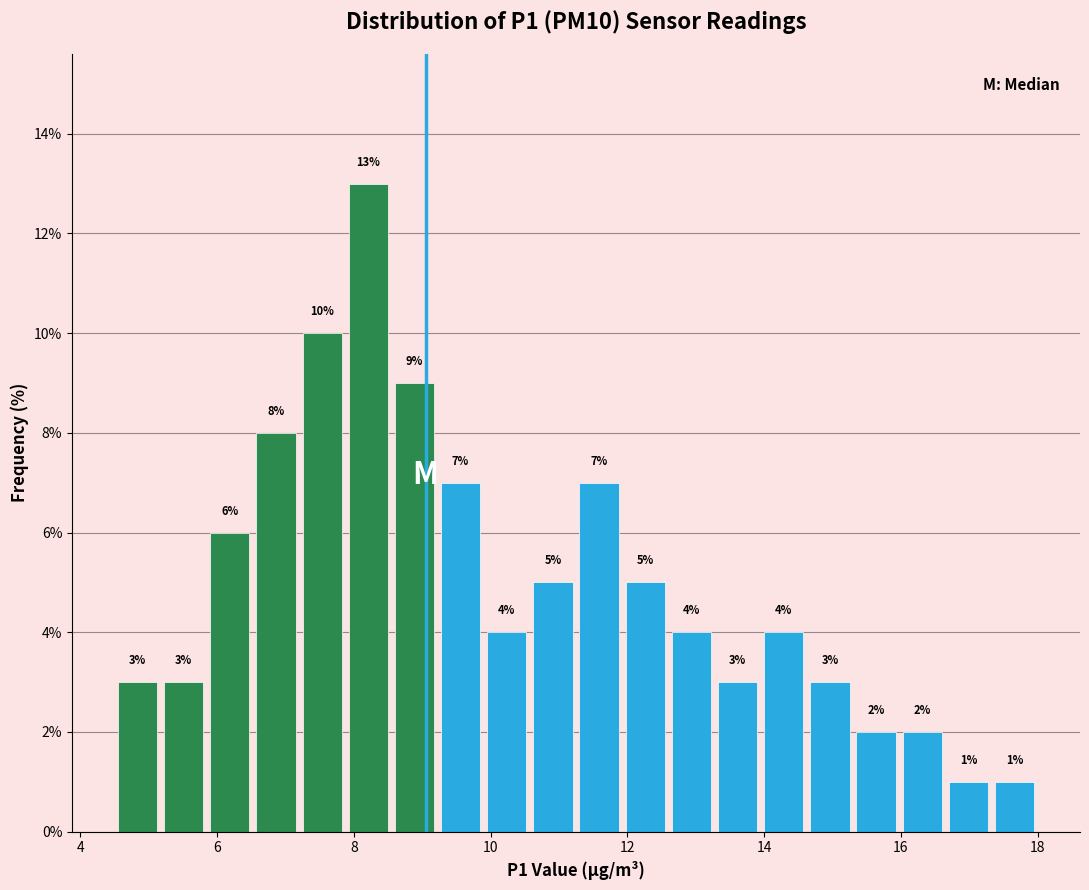

Around what value on the x-axis is the tallest bar? Give the approximate position of its centre, as read against the axis.

8.2